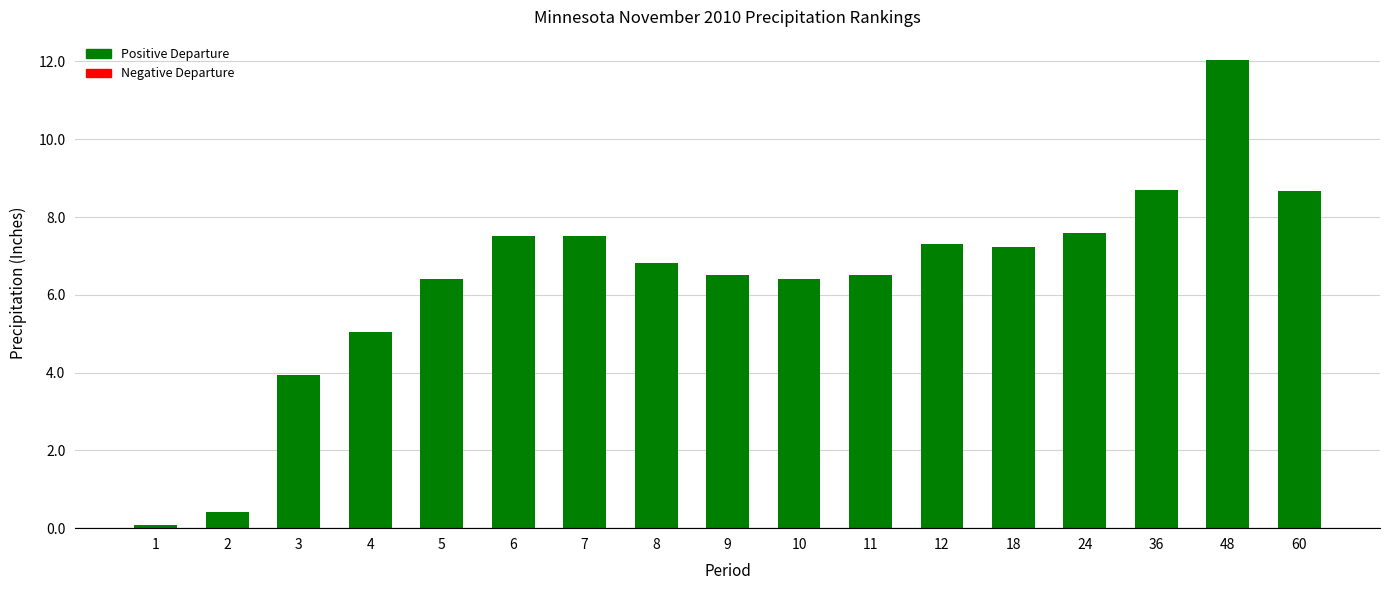

What is the greatest value displayed?

12.0